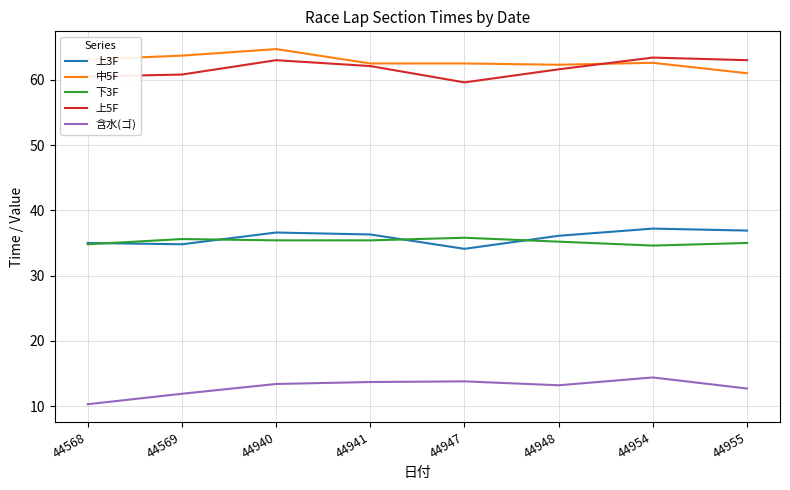

True or false: 下3F and 上5F intersect in this chart.

False